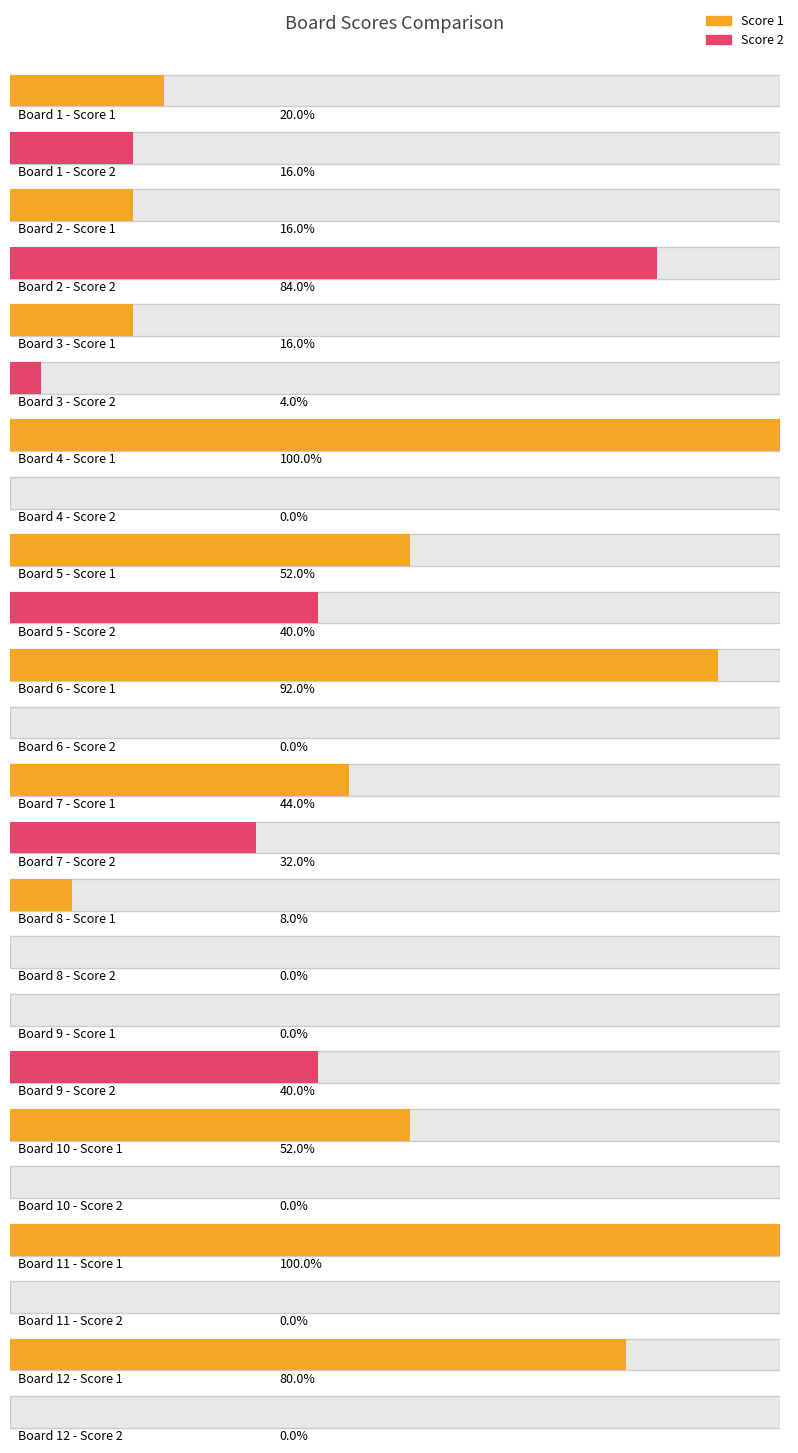

Which series has the largest total across all categories?

Score 1